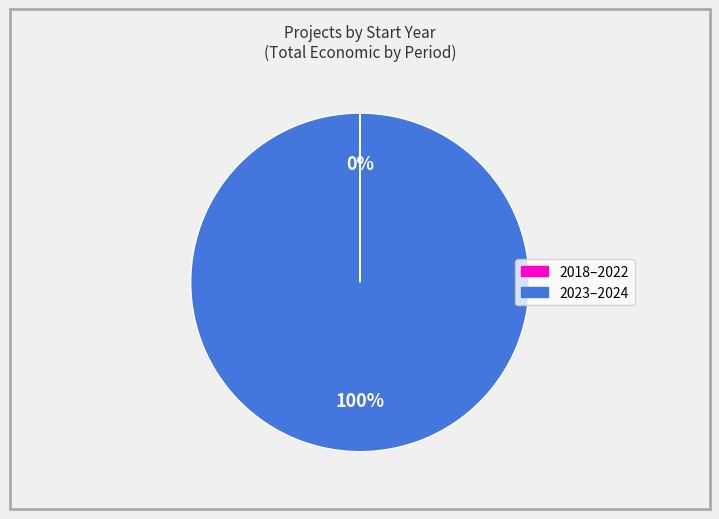

To the nearest percent, what is the average slice percentage?

50%